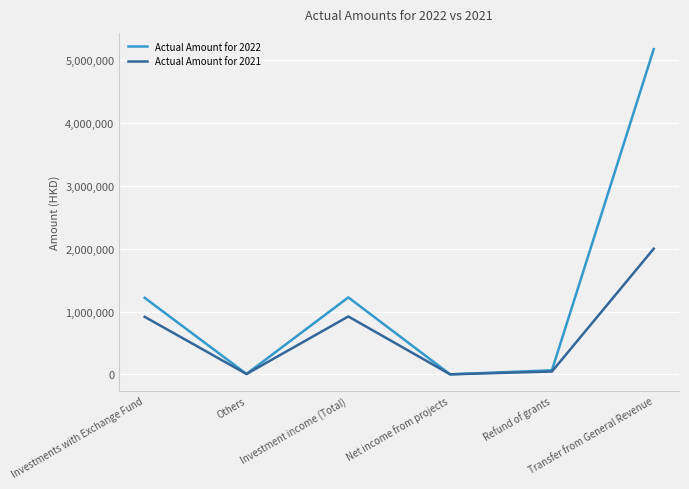

List the series in order of their overall mean, lowest first.

Actual Amount for 2021, Actual Amount for 2022